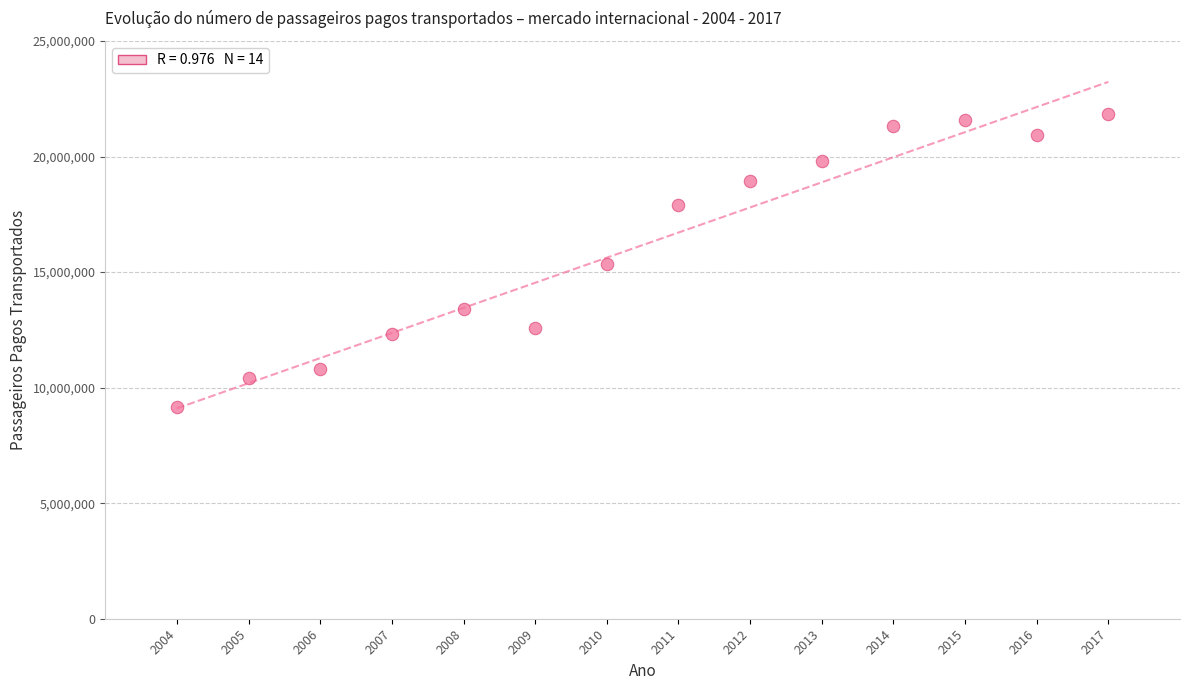

What is the range of X values (max minus min)?

13